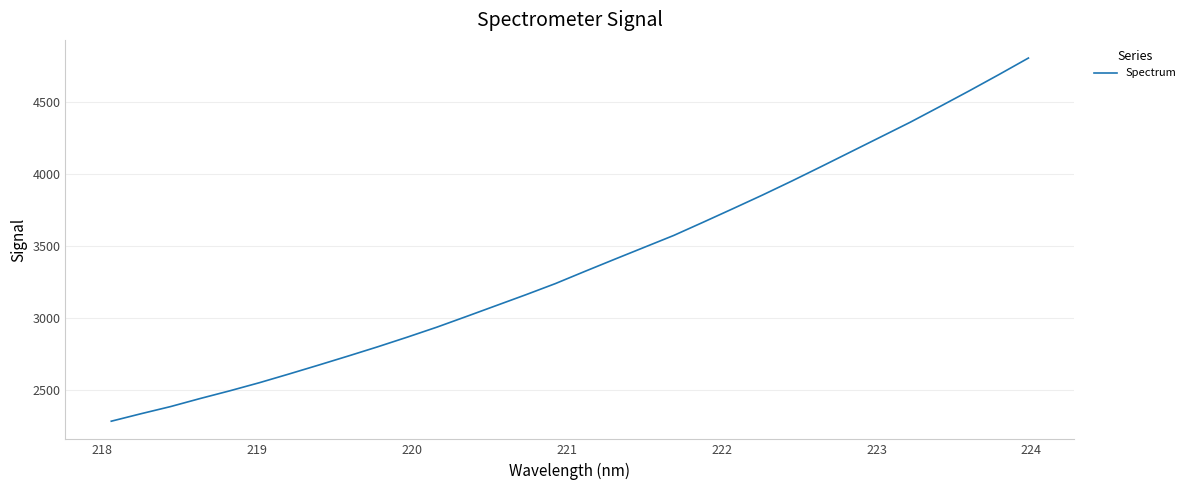

What is the difference between the maximum and minimum values?

2519.8